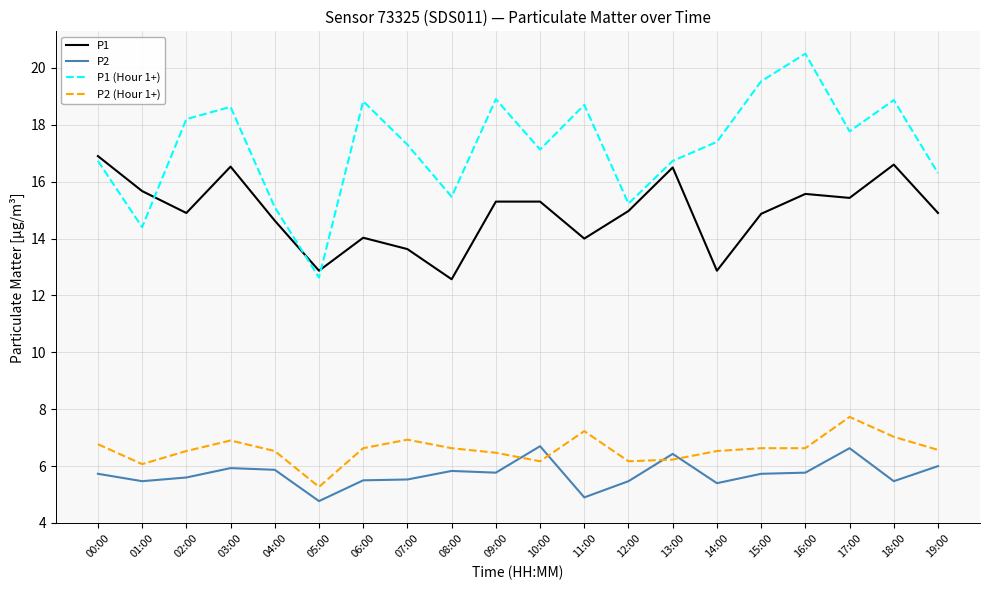

At which category does the chart reach its peak across all series?

16:00